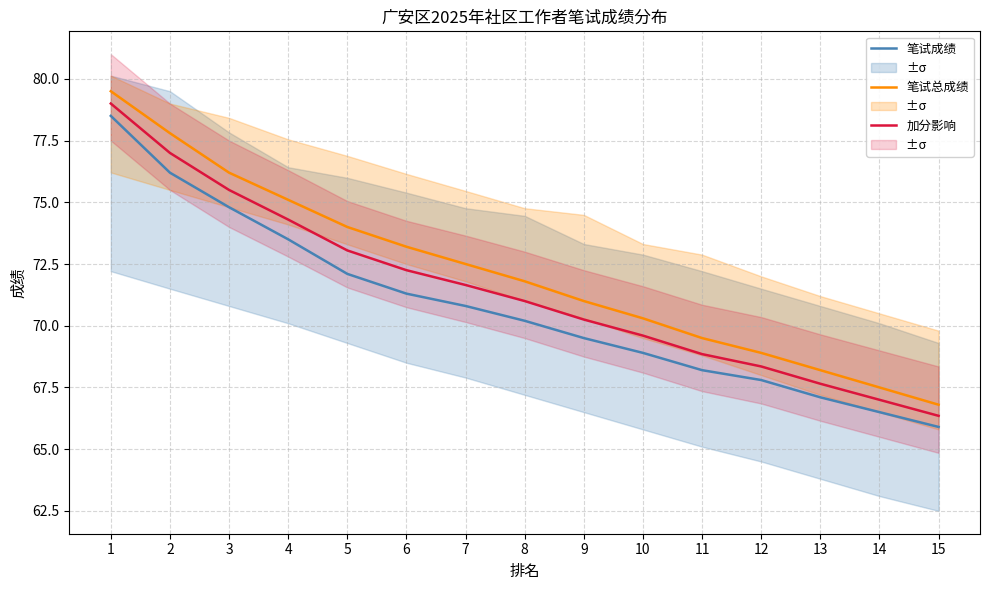

True or false: 笔试总成绩 and 加分影响 cross at least once.

False